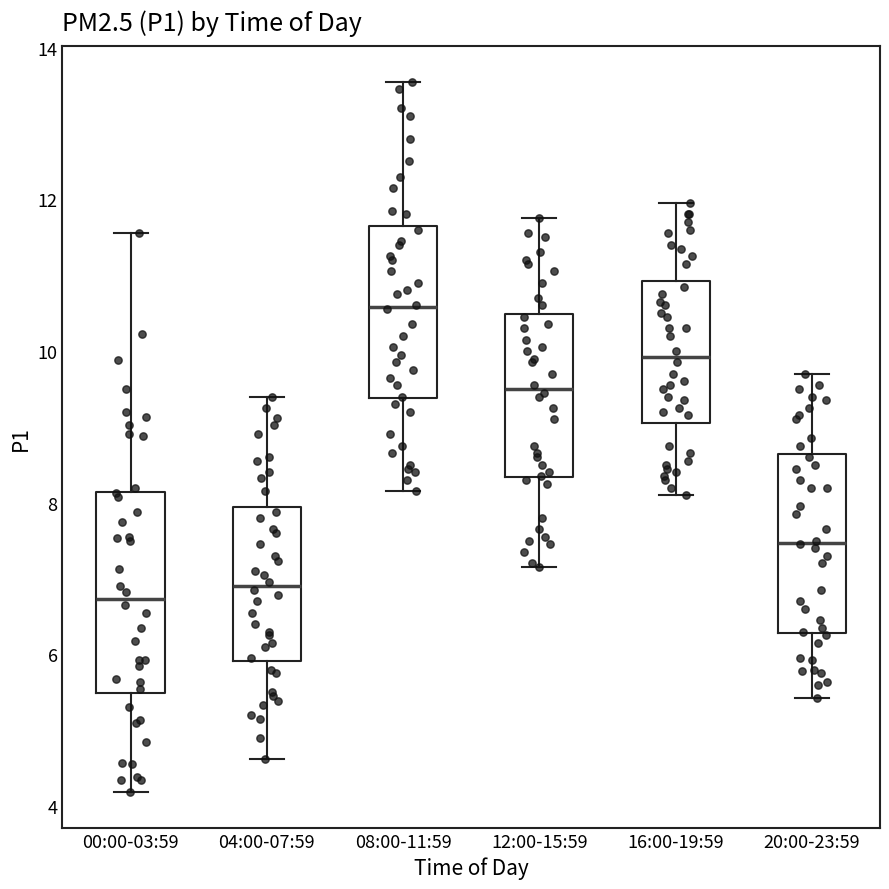

Which box is the tallest, from its lower edge to its upper edge?

00:00-03:59